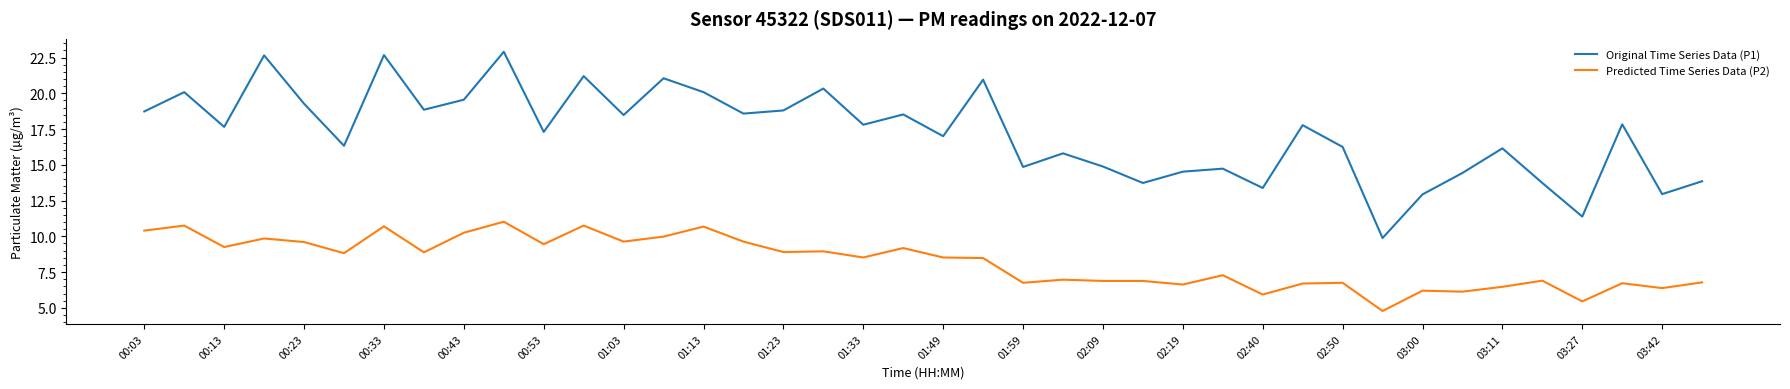

Rank the series by their maximum value, from lowest to highest.

Predicted Time Series Data (P2), Original Time Series Data (P1)